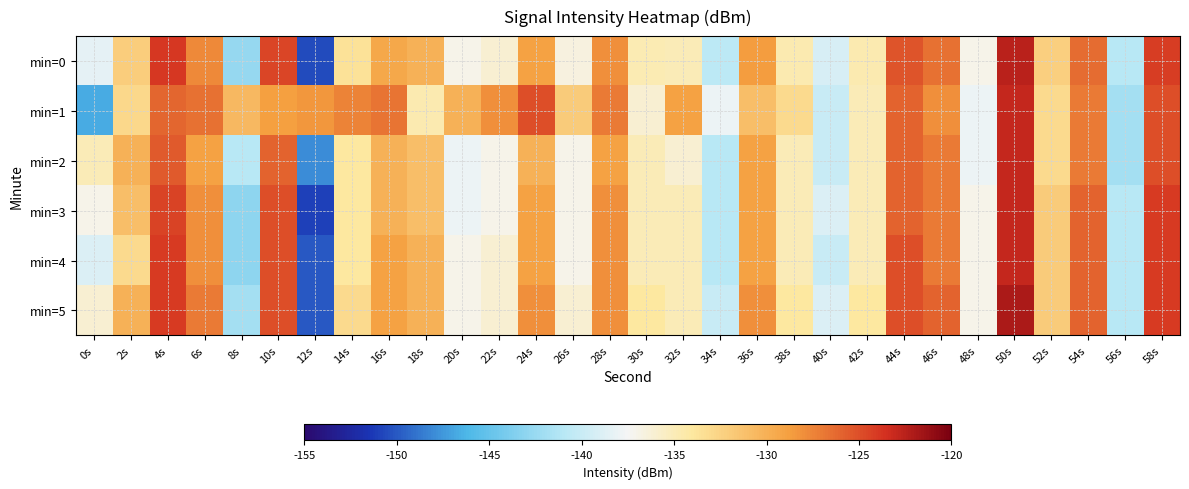

Between 30s and 58s, which is larger?

58s